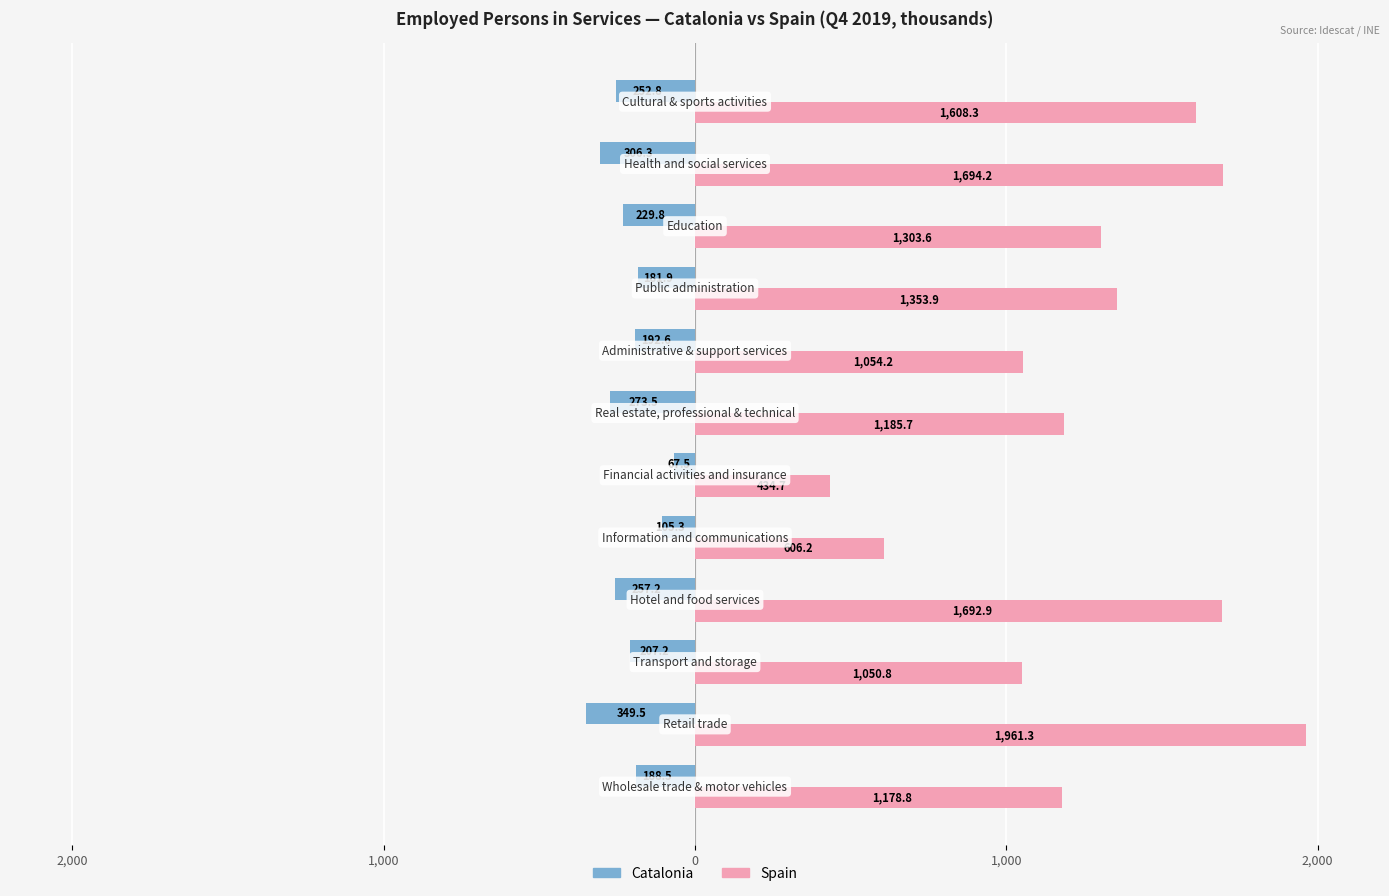

What are all the series names shown in the legend?

Catalonia, Spain